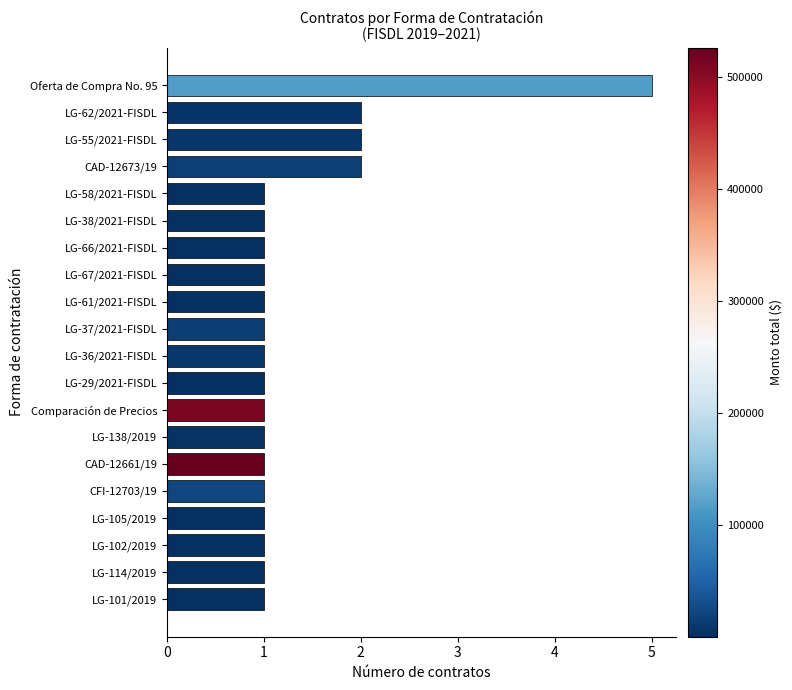

Are the bars horizontal?

Yes